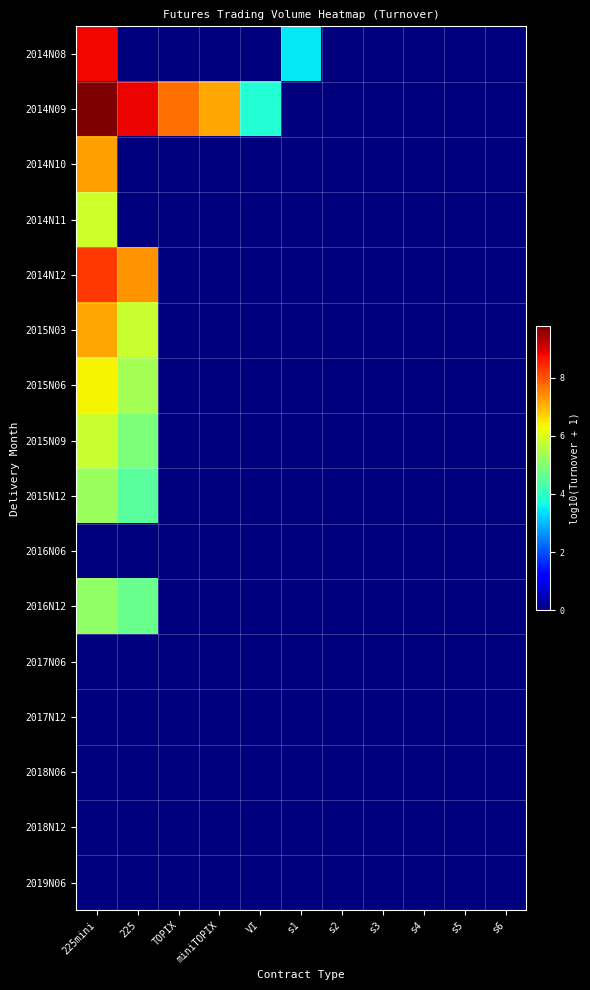

Which series has the largest range (max minus min)?

2014N09